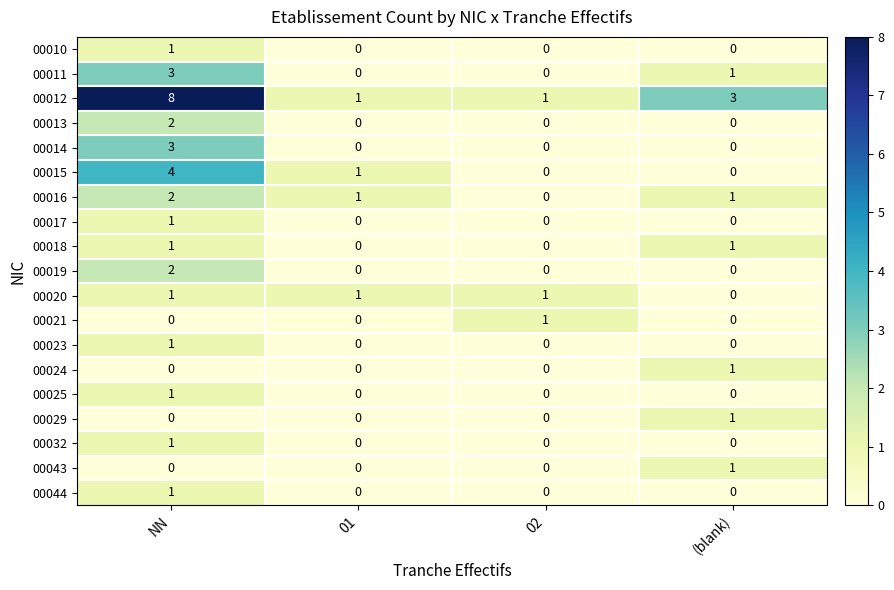

At how many categories does at least one series exceed 2?

2